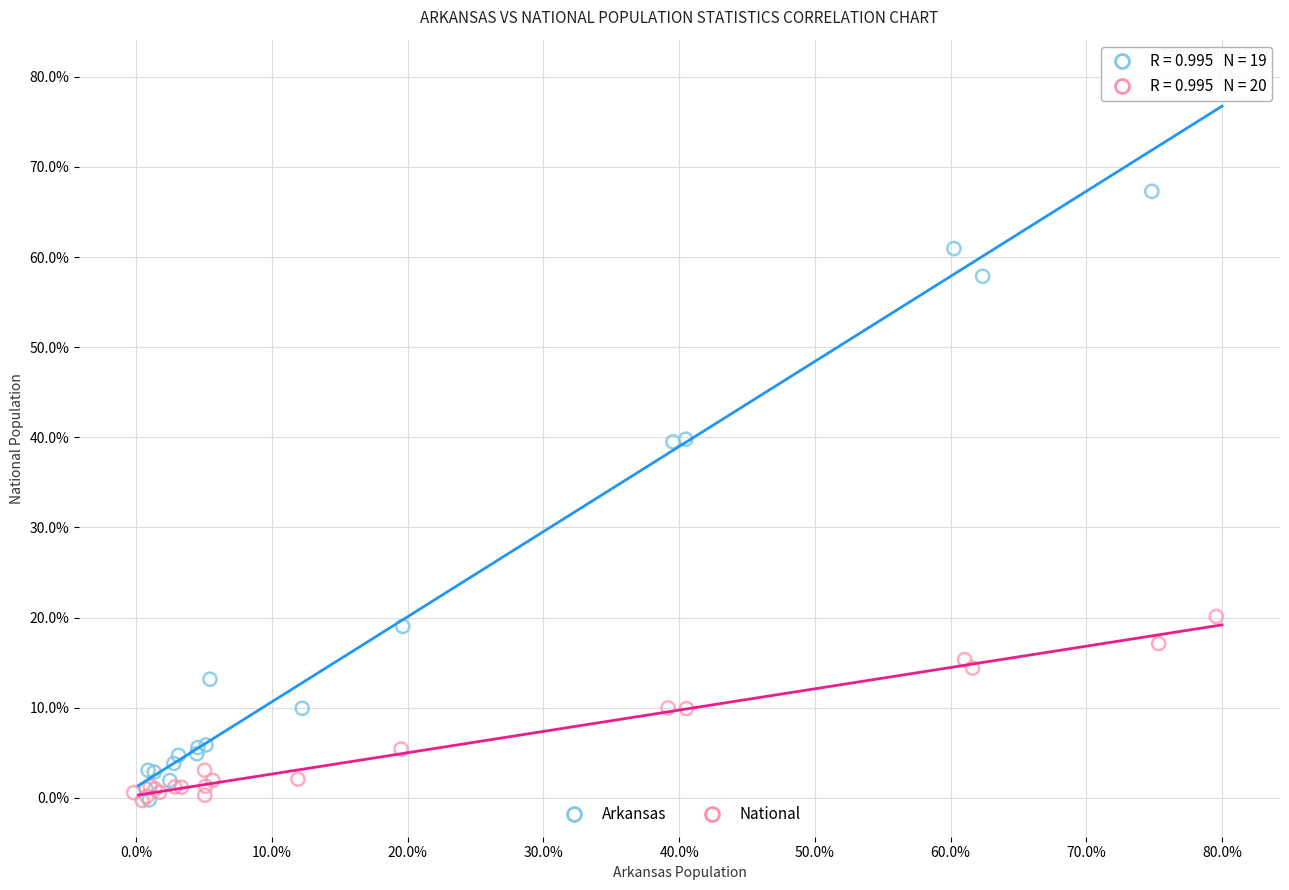

Which series has the largest Y range (max minus min)?

Arkansas